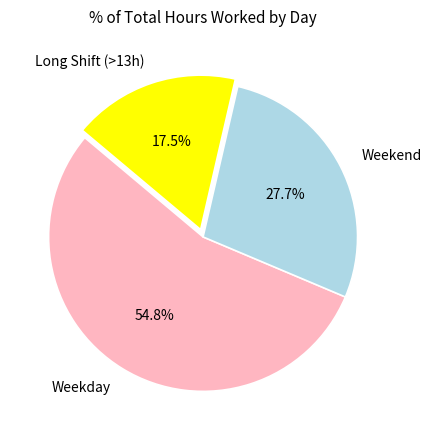

How many slices are in this pie chart?

3